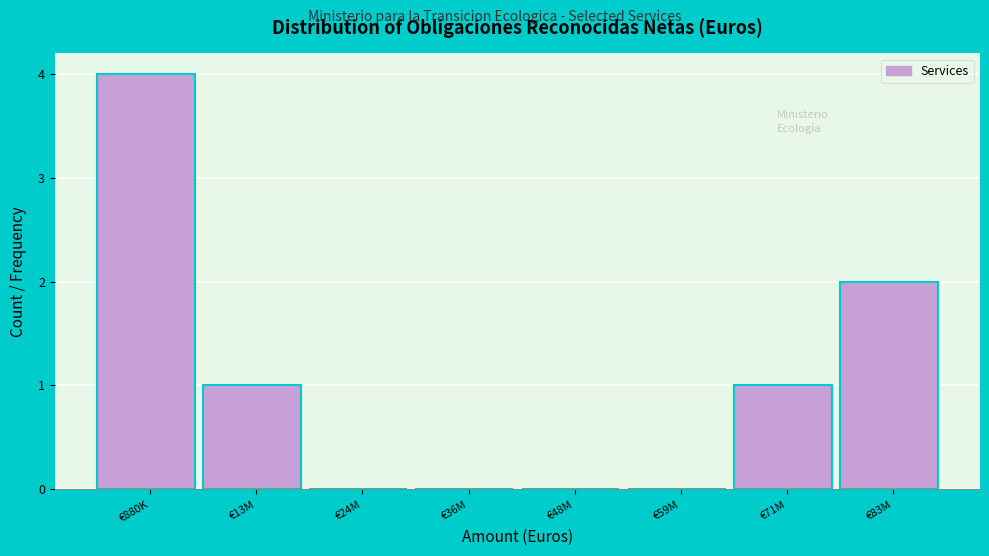

Reading right to left, list all the values displayed in this chart.

€83M=2	€71M=1	€59M=0	€48M=0	€36M=0	€24M=0	€13M=1	€880K=4